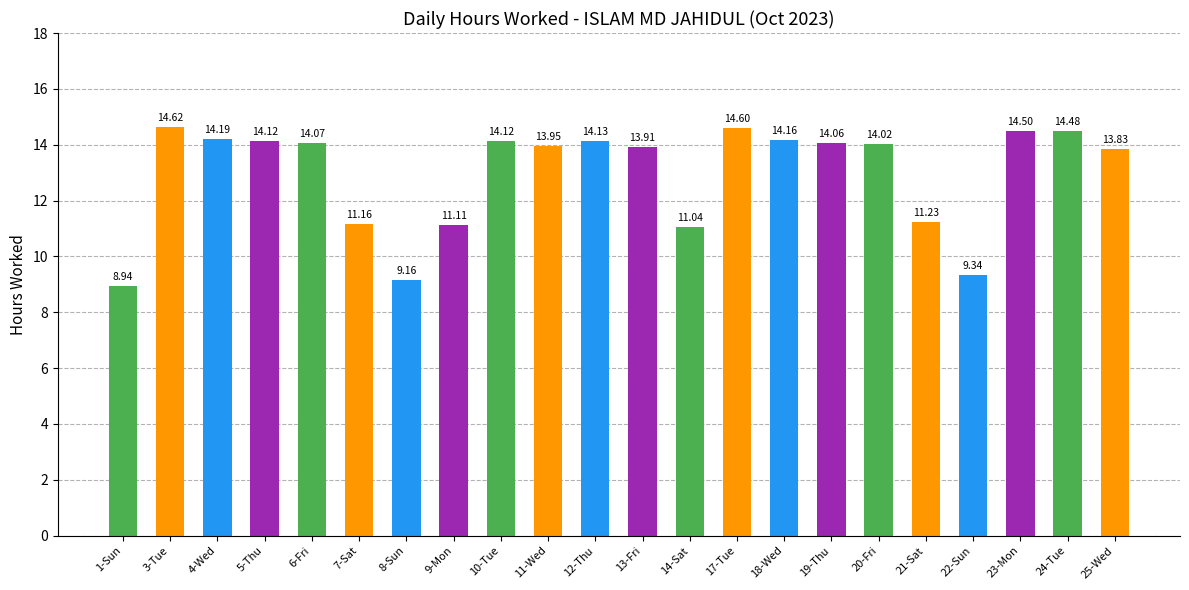

Approximately how many times larger is the value at 23-Mon compared to 19-Thu?

1.0